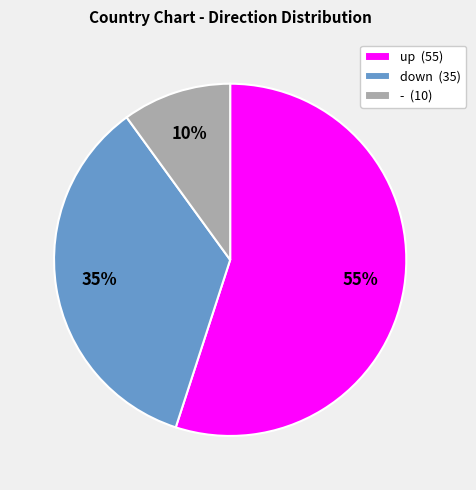

Count the number of slices in the pie.

3